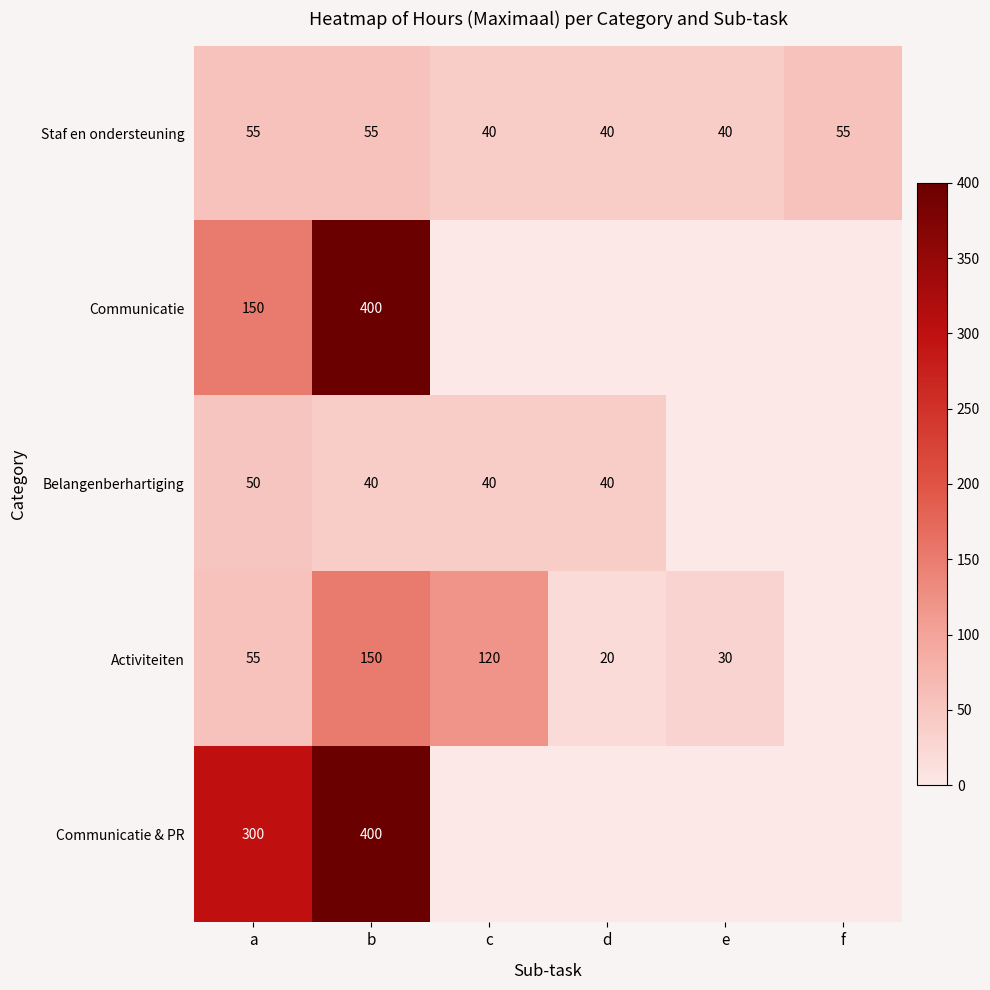

What is the average value of the Staf en ondersteuning series?

48